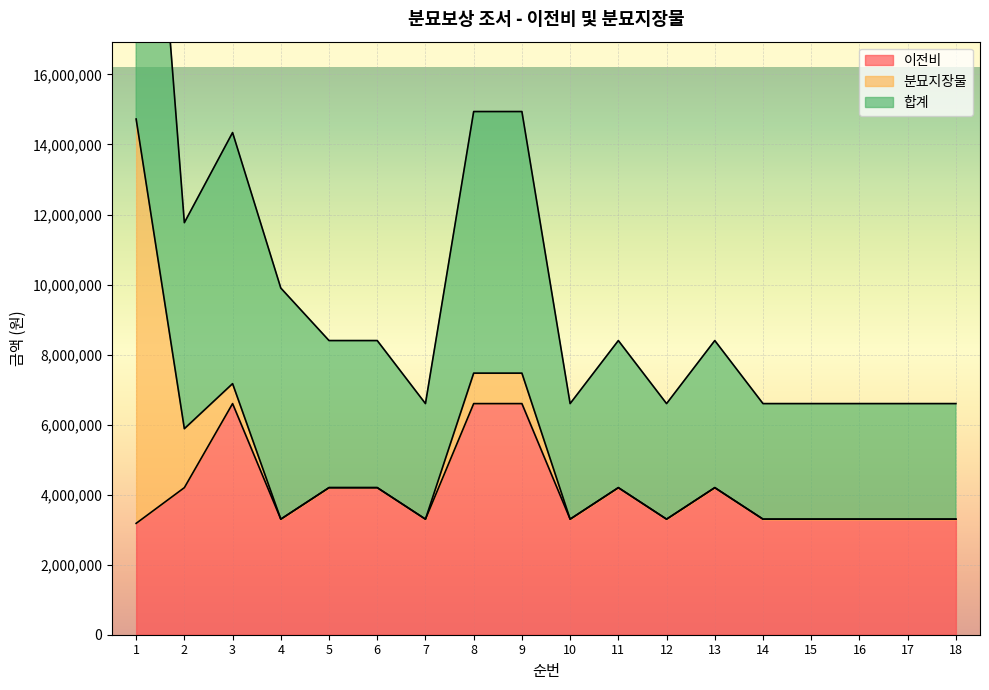

What is the lowest value of the 이전비 series?

3180000